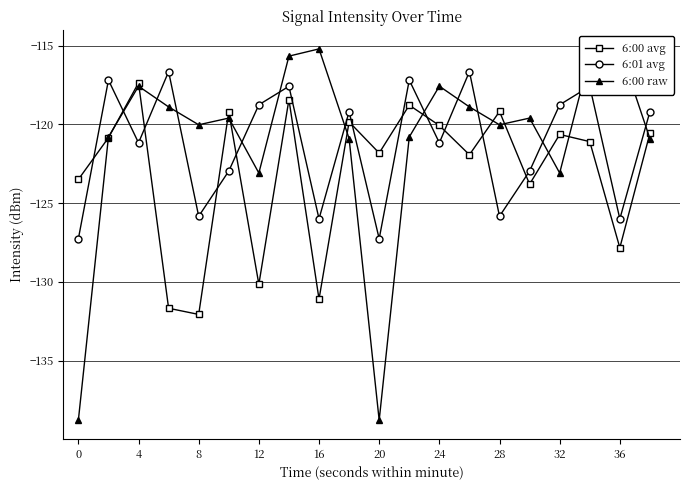

After their last crossing, which series has the higher values: 6:00 avg or 6:00 raw?

6:00 avg